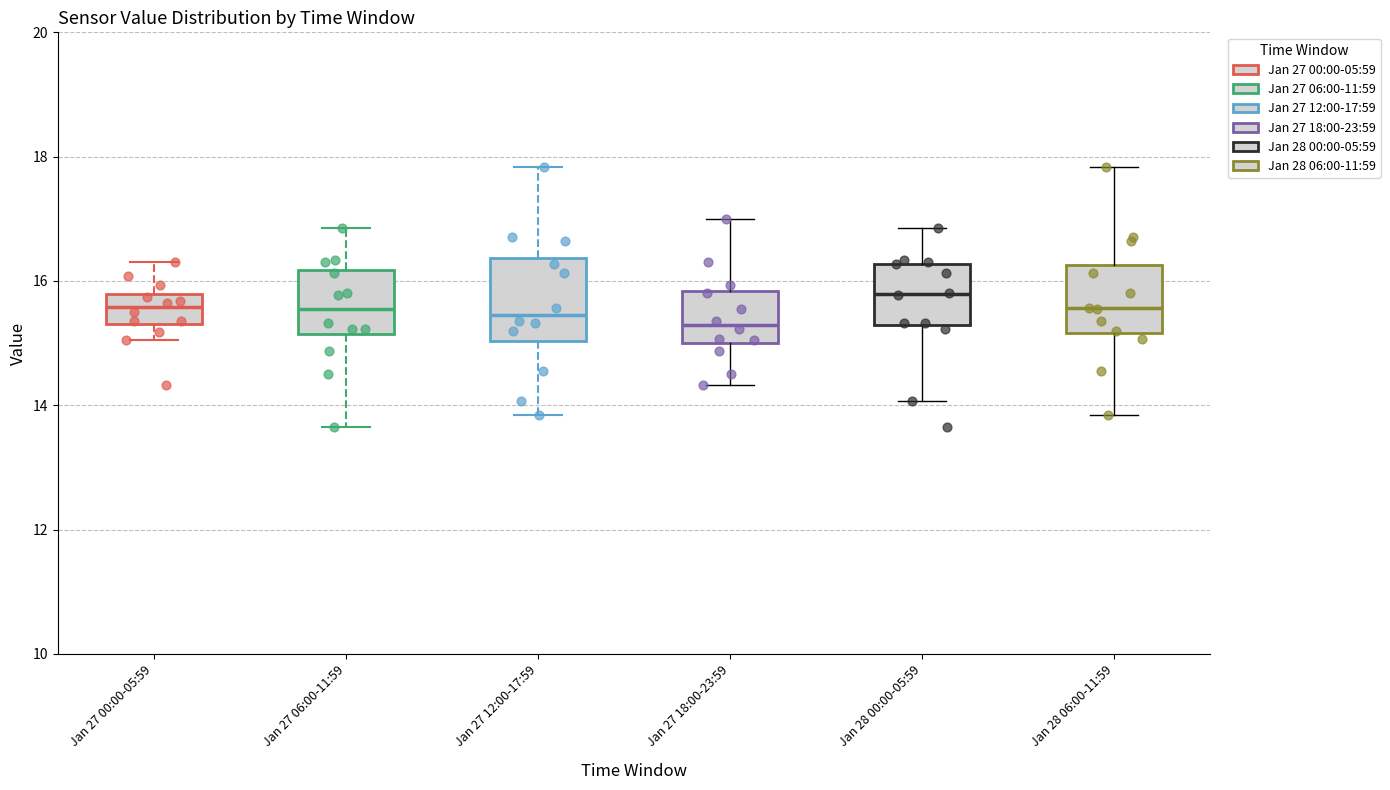

Reading left to right, read every box against the y-axis: the position of its median line, the range the box covers, and the ends of its whiskers. The values are not printed on the chart, so give them approximately, as read against the axis.

Jan 27 00:00-05:59: median 15.6, box 15.4 to 15.8, whiskers 15.0 to 16.4
Jan 27 06:00-11:59: median 15.6, box 15.2 to 16.2, whiskers 13.6 to 16.8
Jan 27 12:00-17:59: median 15.4, box 15.0 to 16.4, whiskers 13.8 to 17.8
Jan 27 18:00-23:59: median 15.2, box 15.0 to 15.8, whiskers 14.4 to 17.0
Jan 28 00:00-05:59: median 15.8, box 15.2 to 16.2, whiskers 14.0 to 16.8
Jan 28 06:00-11:59: median 15.6, box 15.2 to 16.2, whiskers 13.8 to 17.8